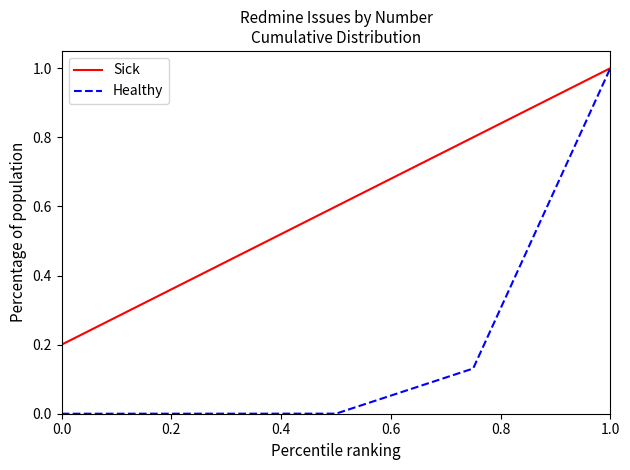

True or false: Healthy has more than 2 points higher than both neighbors.

False